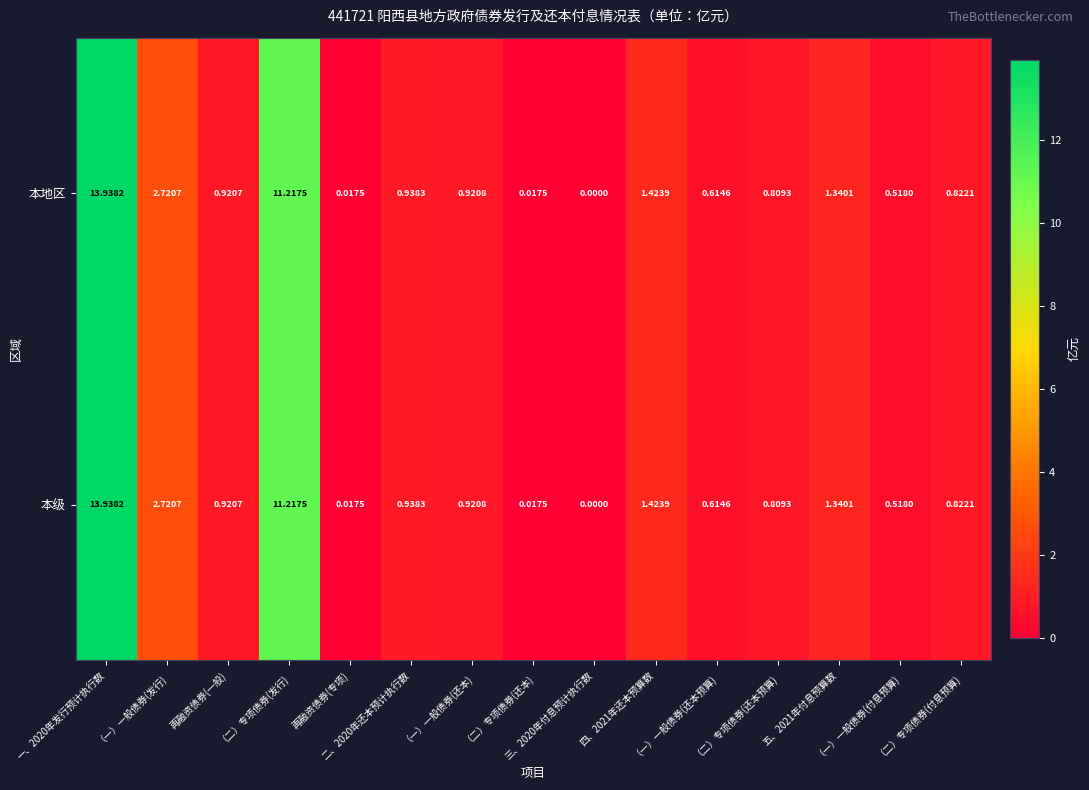

Count the number of categories in the chart.

15